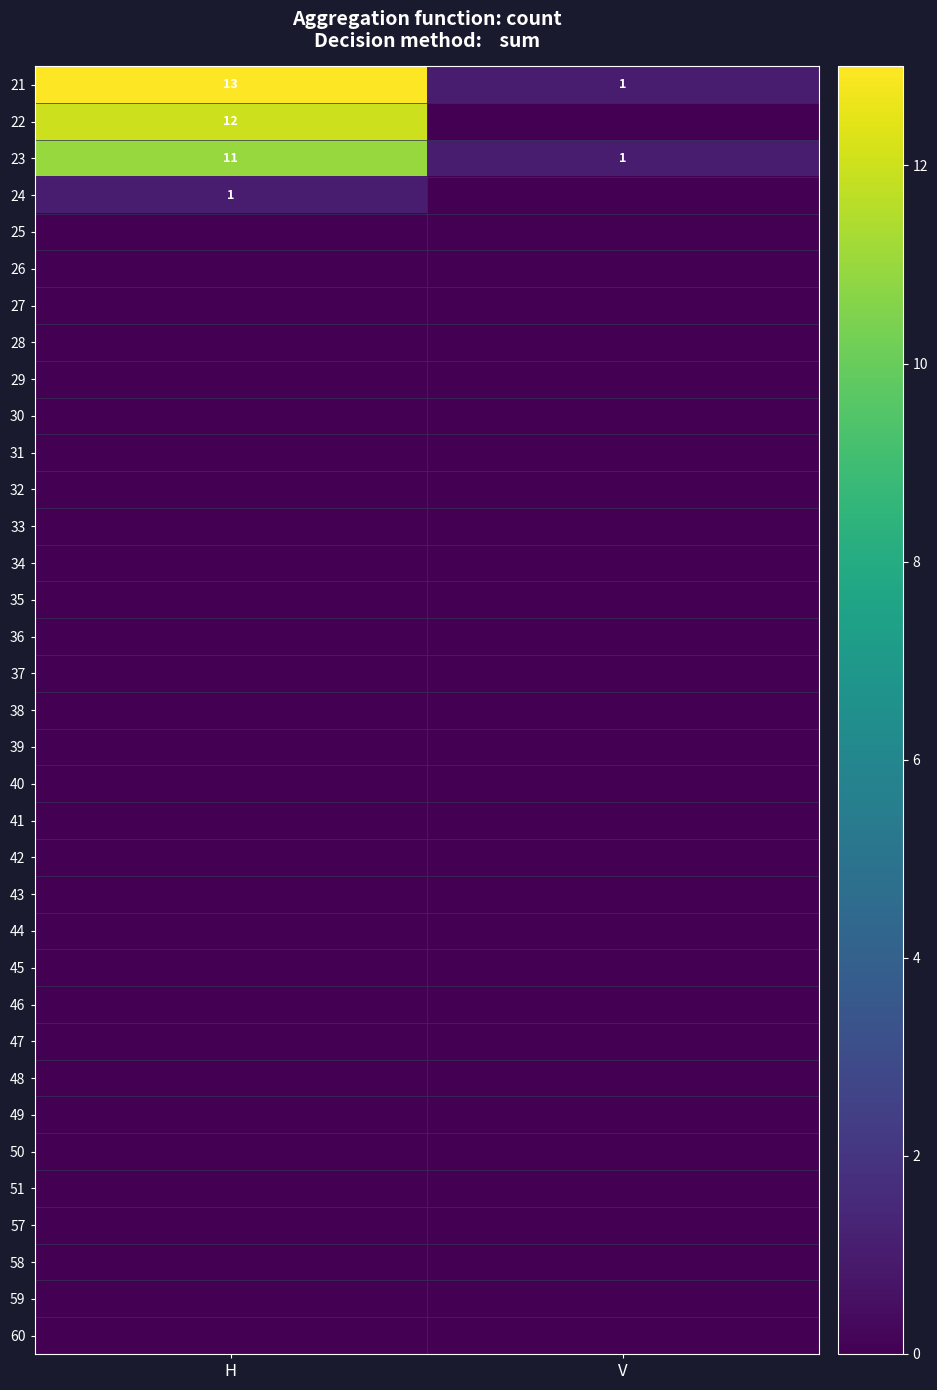

Between H and V, which is larger?

H